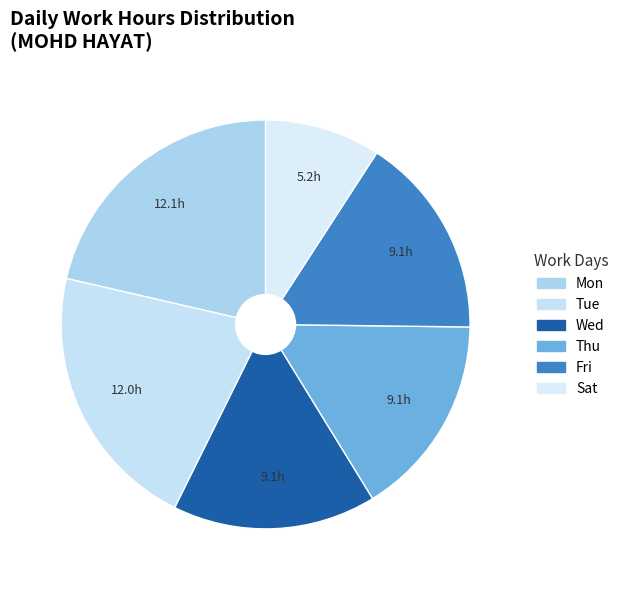

Is there a majority slice in this chart?

No